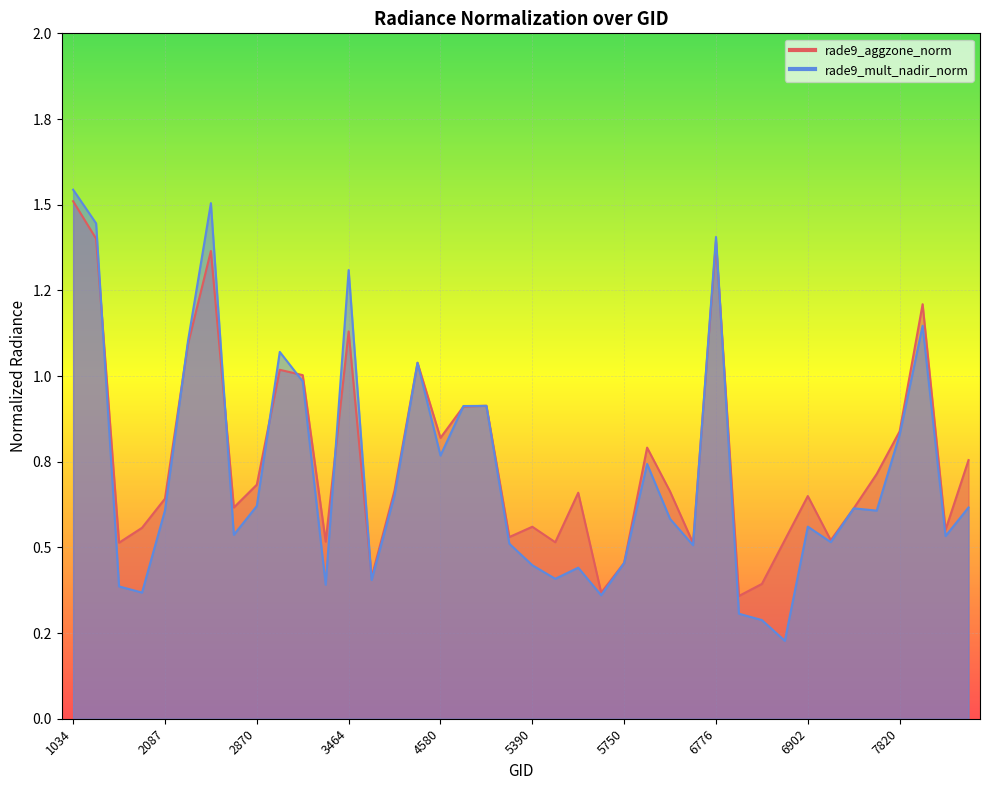

What is the value of the rade9_mult_nadir_norm point at the 17th from the left?

0.8